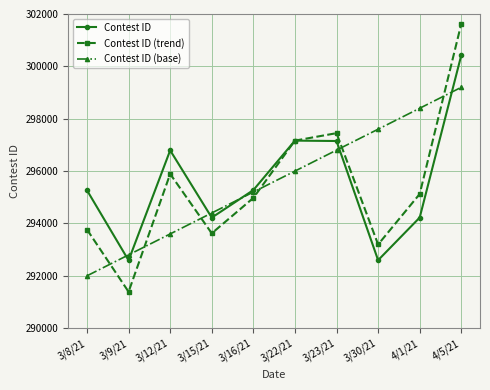

What is the sum of all Contest ID (trend) values?

2954208